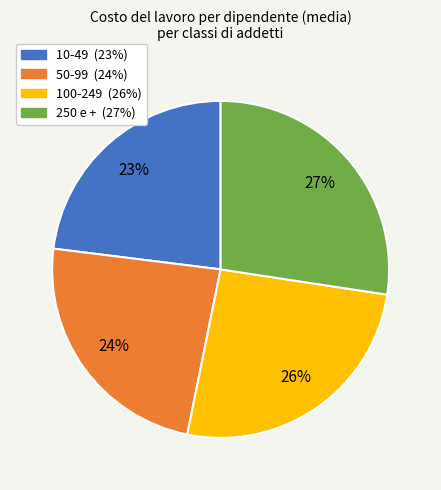

True or false: 100-249 accounts for 16% of the total.

False